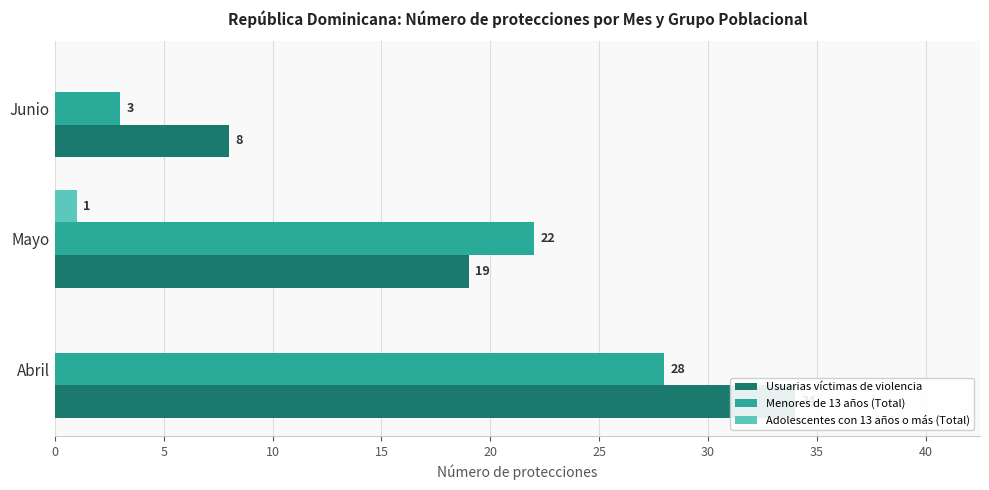

The value of Adolescentes con 13 años o más (Total) at Abril is -1. True or false?

False